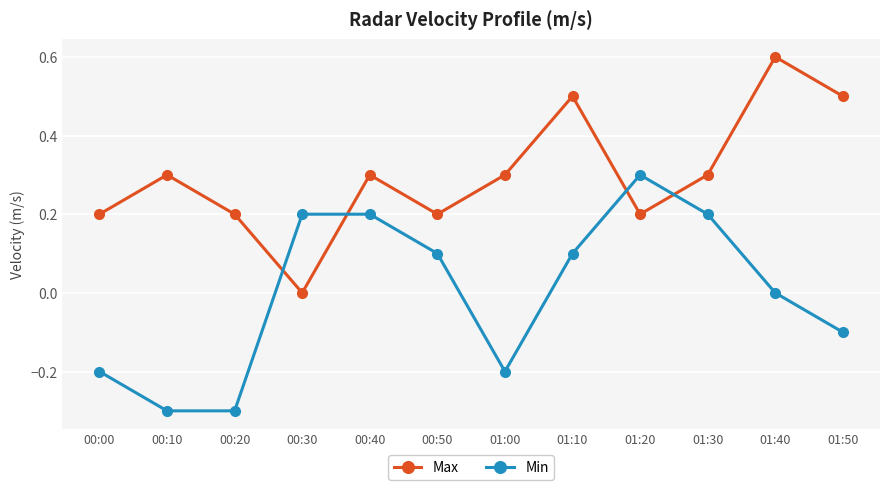

What is the difference between the maximum and minimum values in the Max series?

0.6